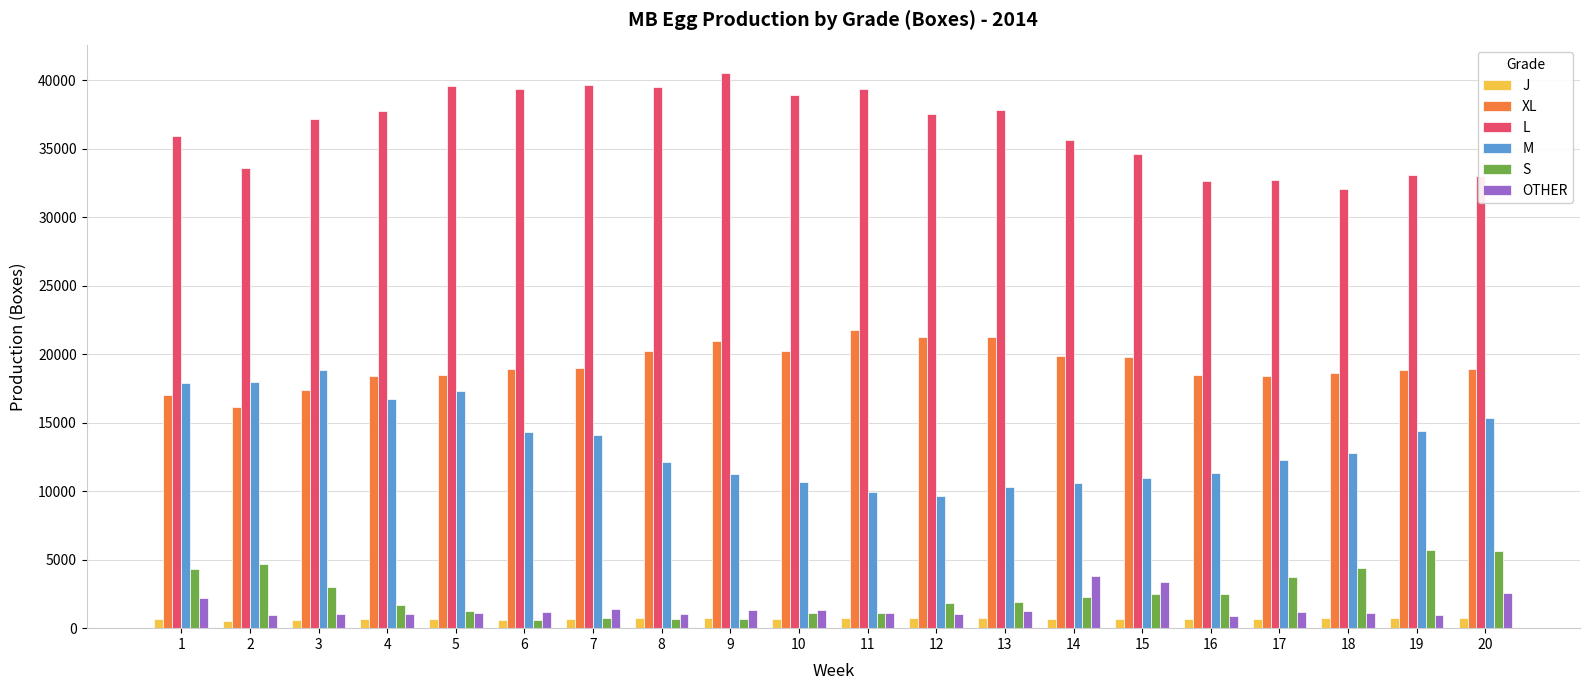

What is the difference between the maximum and minimum values in the S series?

5115